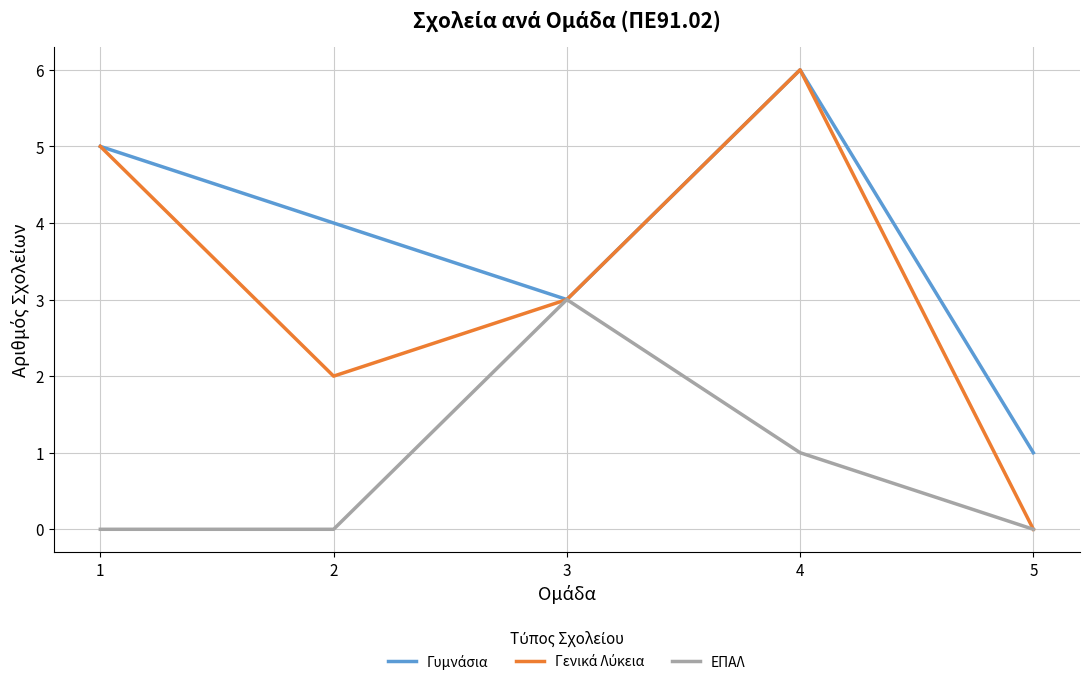

Is it true that ΕΠΑΛ equals 0 at 5?

True